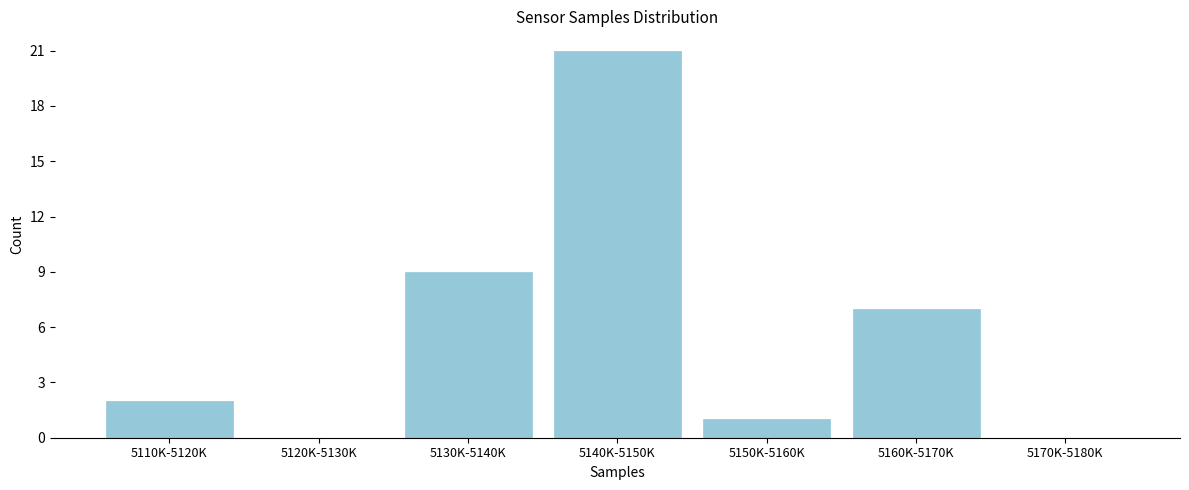

Reading left to right, list all the values displayed in this chart.

5110K-5120K=2	5120K-5130K=0	5130K-5140K=9	5140K-5150K=21	5150K-5160K=1	5160K-5170K=7	5170K-5180K=0